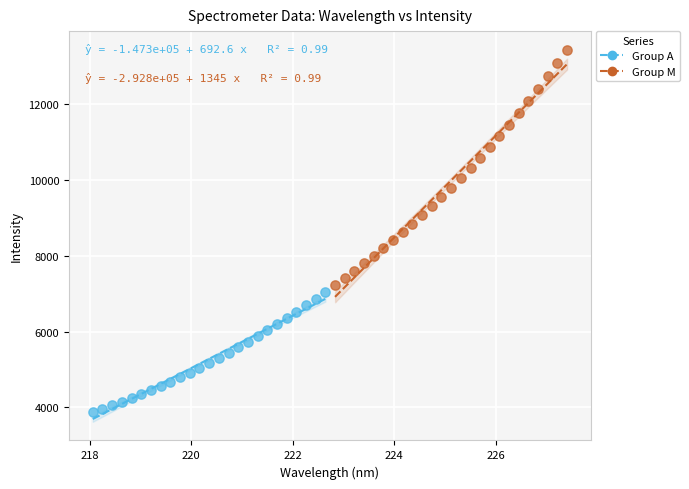

Which series reaches the minimum Y coordinate?

Group A